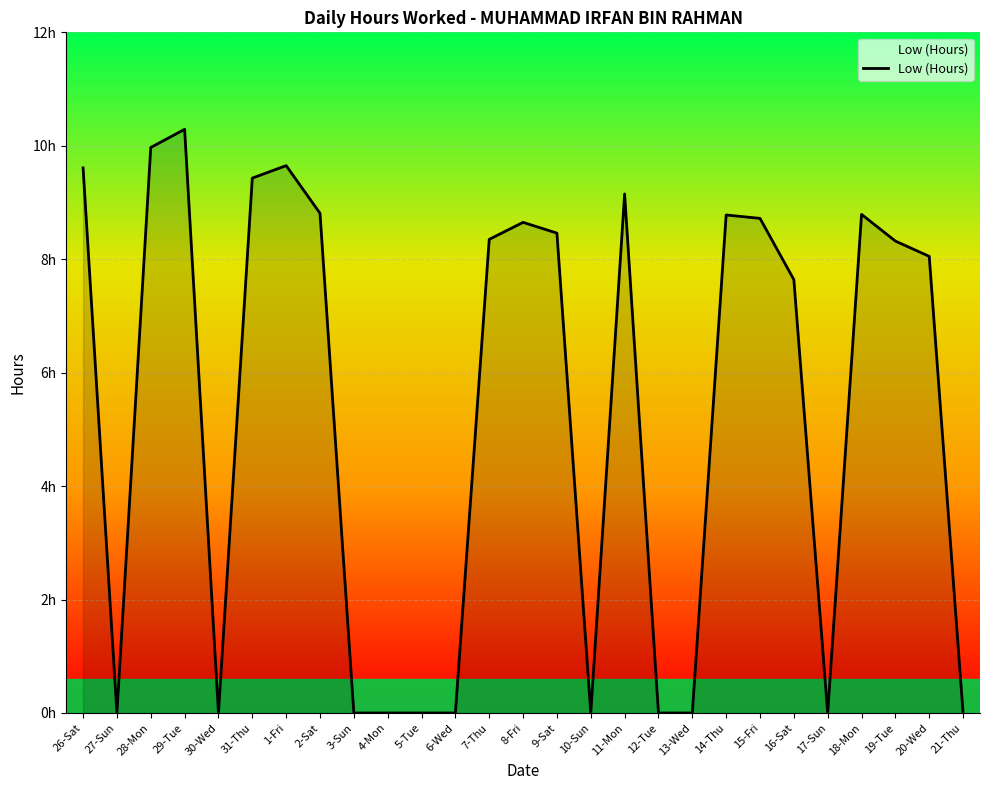

List the labels in order of value, smallest first.

27-Sun, 30-Wed, 3-Sun, 4-Mon, 5-Tue, 6-Wed, 10-Sun, 12-Tue, 13-Wed, 17-Sun, 21-Thu, 16-Sat, 20-Wed, 19-Tue, 7-Thu, 9-Sat, 8-Fri, 15-Fri, 14-Thu, 18-Mon, 2-Sat, 11-Mon, 31-Thu, 26-Sat, 1-Fri, 28-Mon, 29-Tue